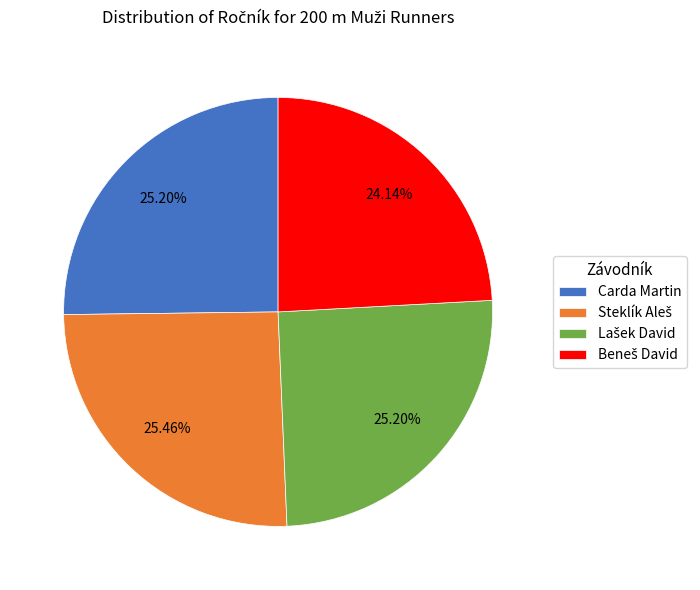

Is there any slice that represents more than half of the pie?

No